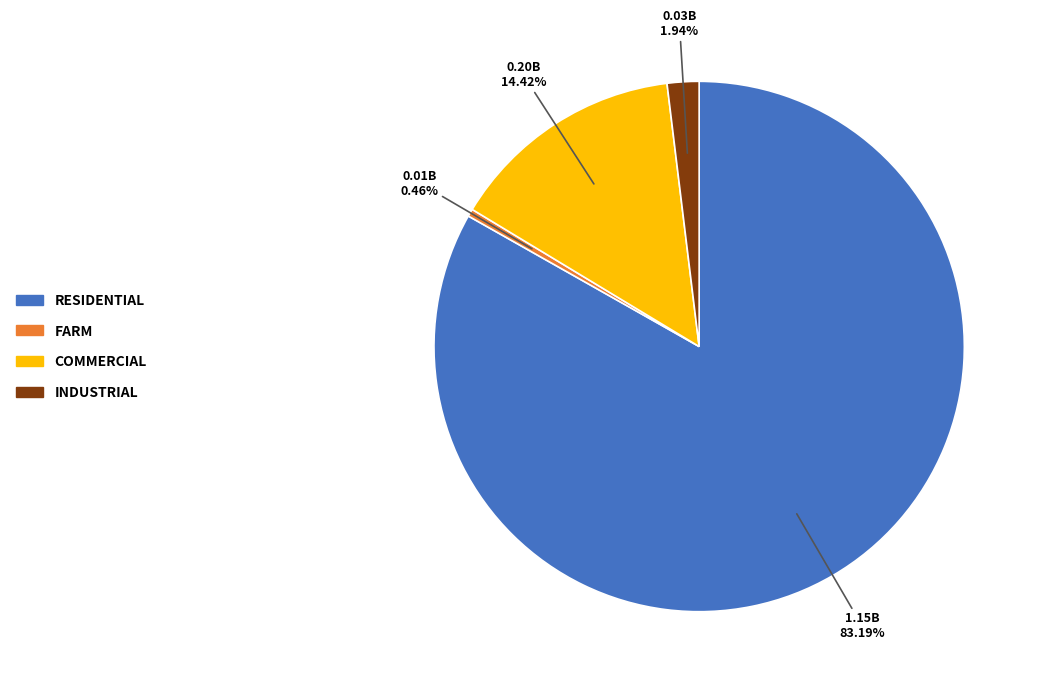

Is the sum of INDUSTRIAL and FARM greater than half?

No